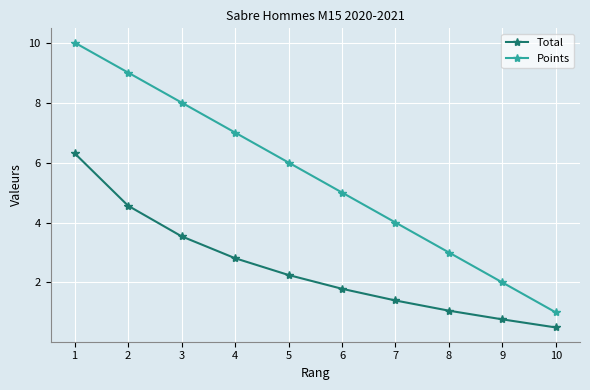

What is the approximate value of Points at 6?

5.0